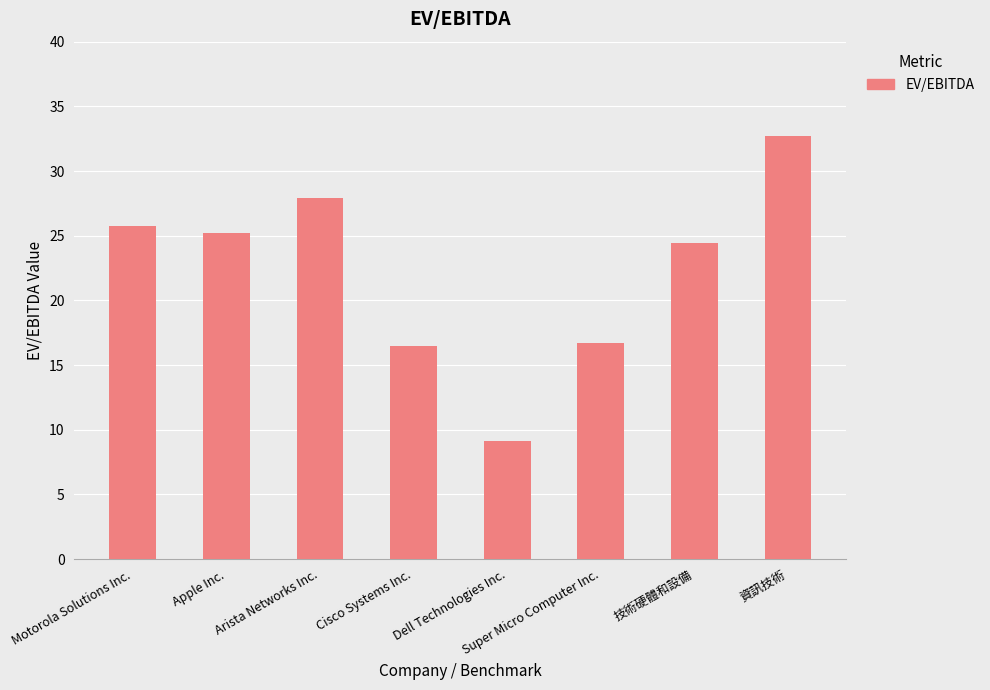

What is the change in value from Cisco Systems Inc. to Super Micro Computer Inc.?

+0.3